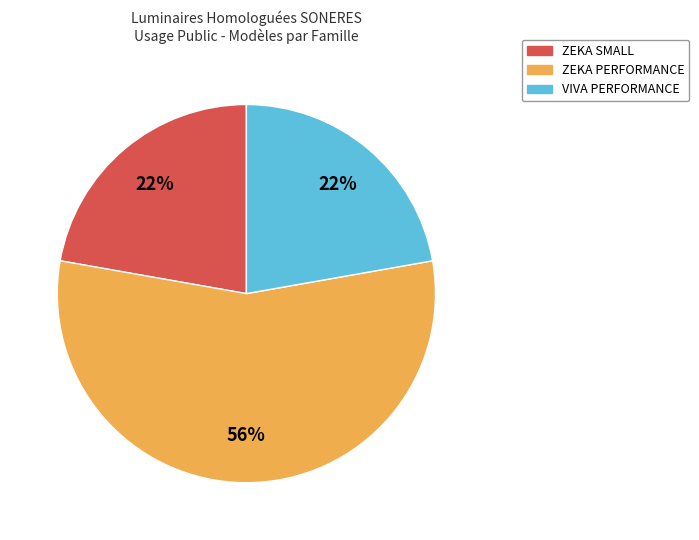

How many segments does this pie chart have?

3